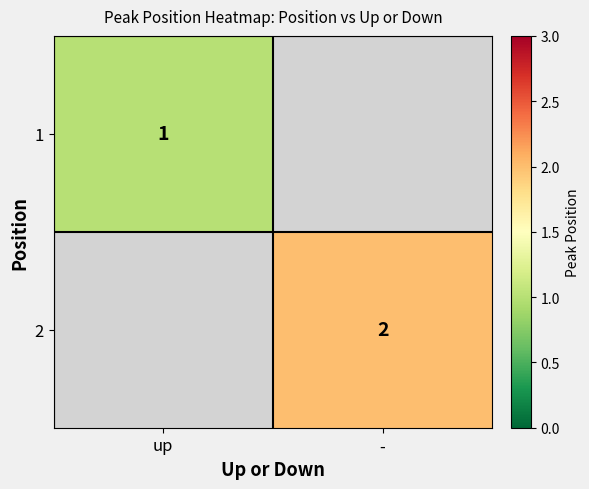

True or false: 1 has a value of 1 at up.

True